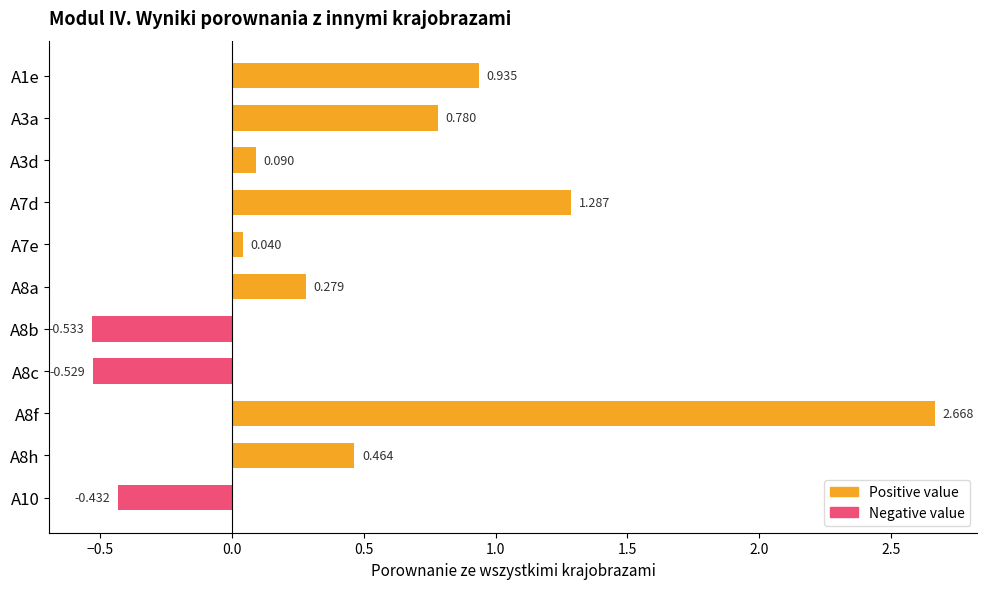

What is the difference between the second highest and minimum values?

1.8